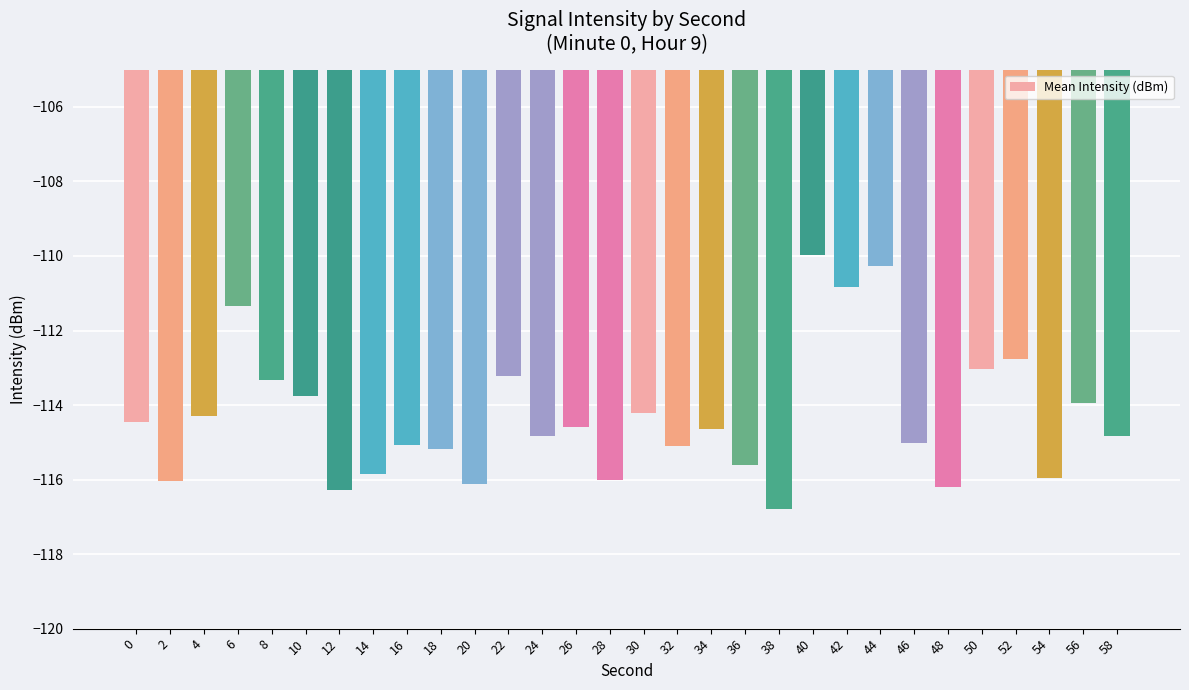

Which category has the highest value across all series?

40